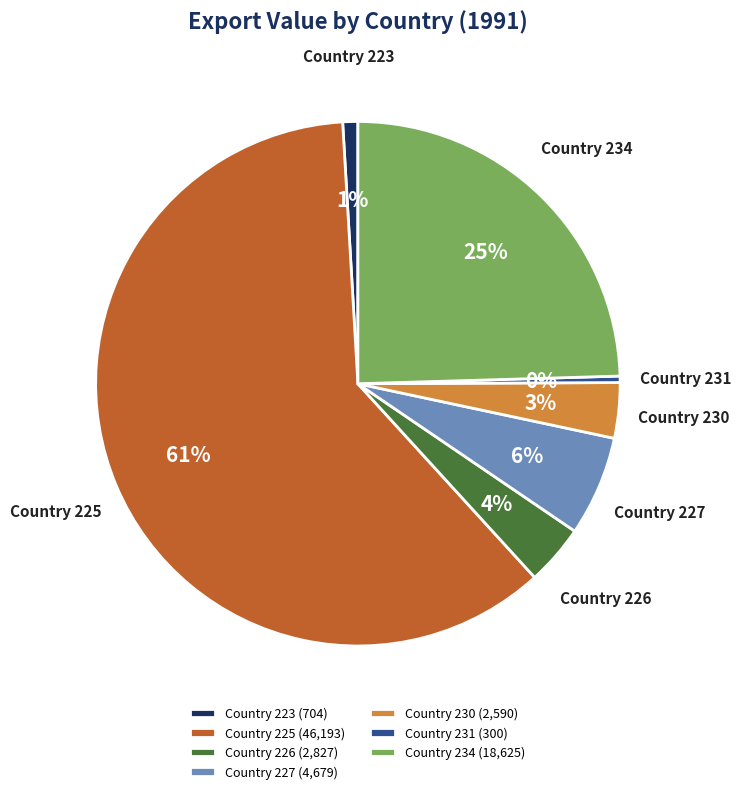

Which has a higher value, Country 223 (704) or Country 234 (18,625)?

Country 234 (18,625)